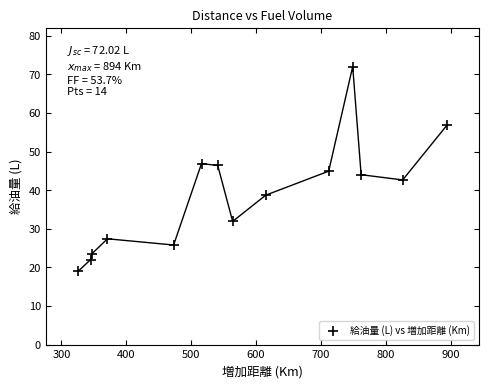

What is the range of Y values (max minus min)?

53.0